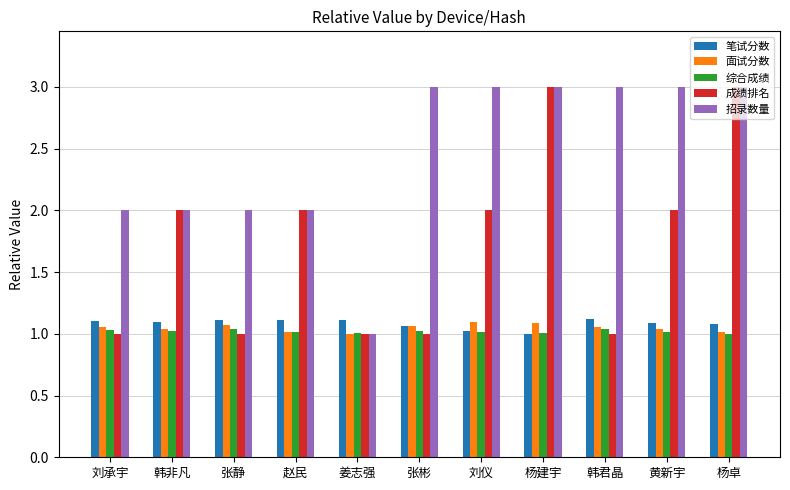

What is the difference between the maximum and minimum values in the 面试分数 series?

0.1